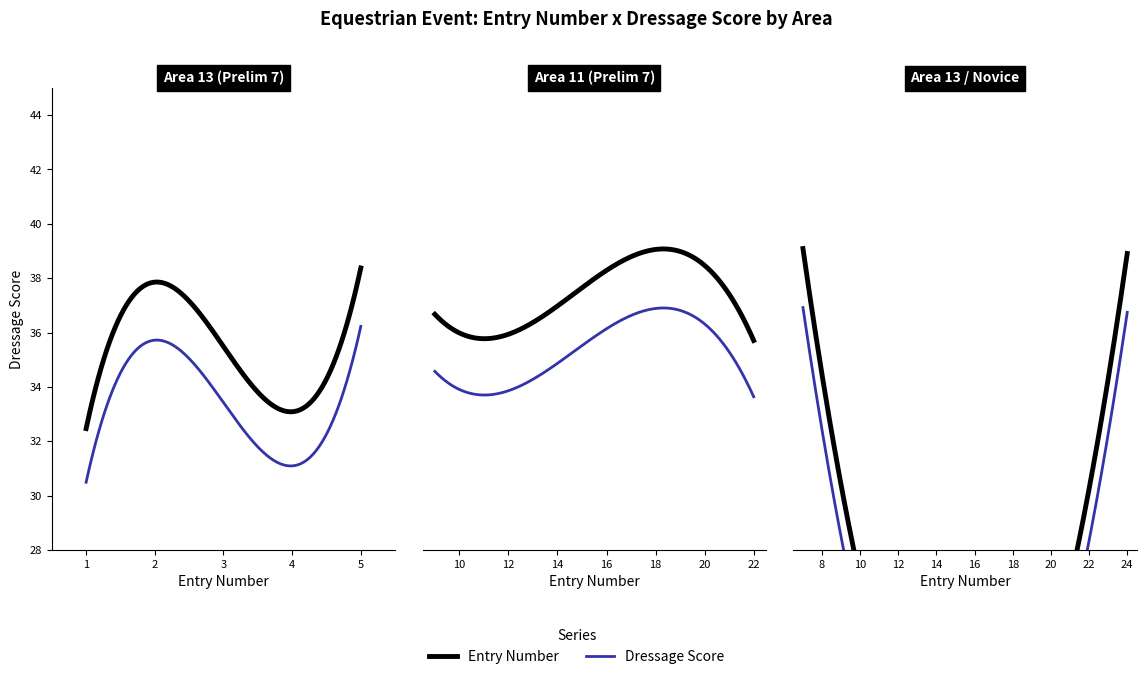

Count the number of data series in this chart.

2